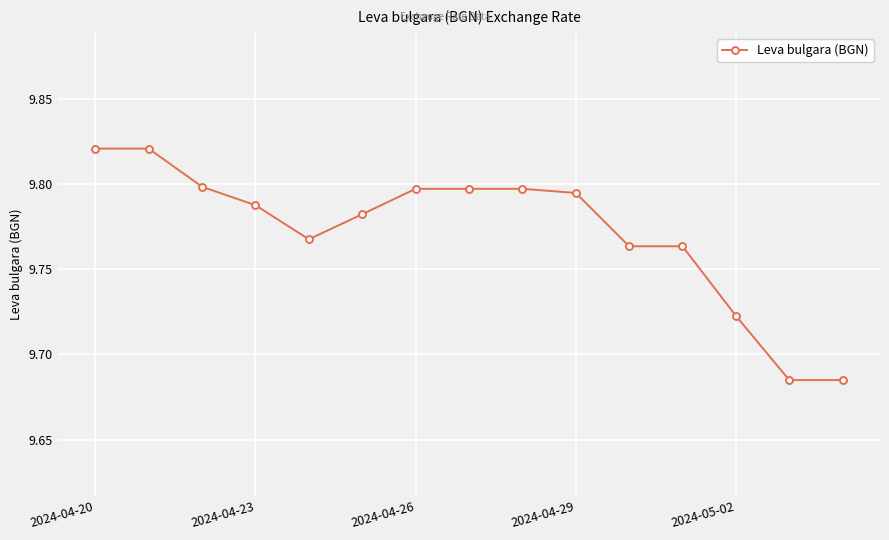

Does the chart display data point markers on the line(s)?

Yes